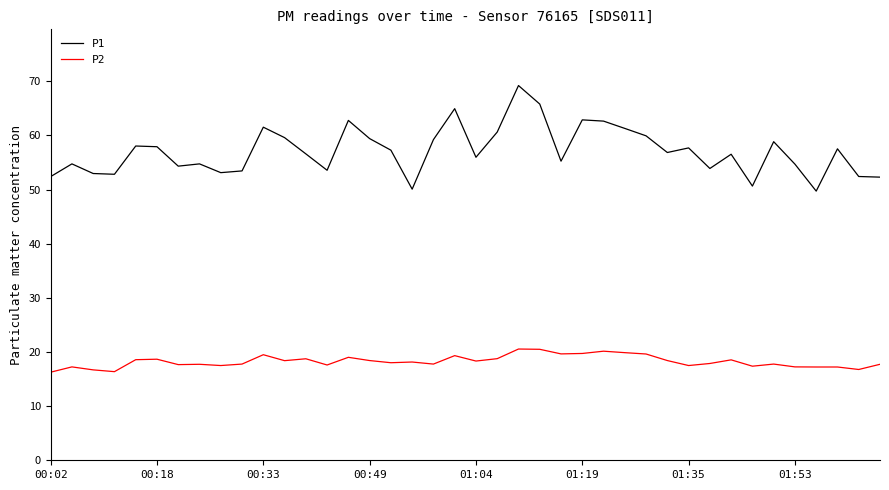

Which series has the largest range (max minus min)?

P1